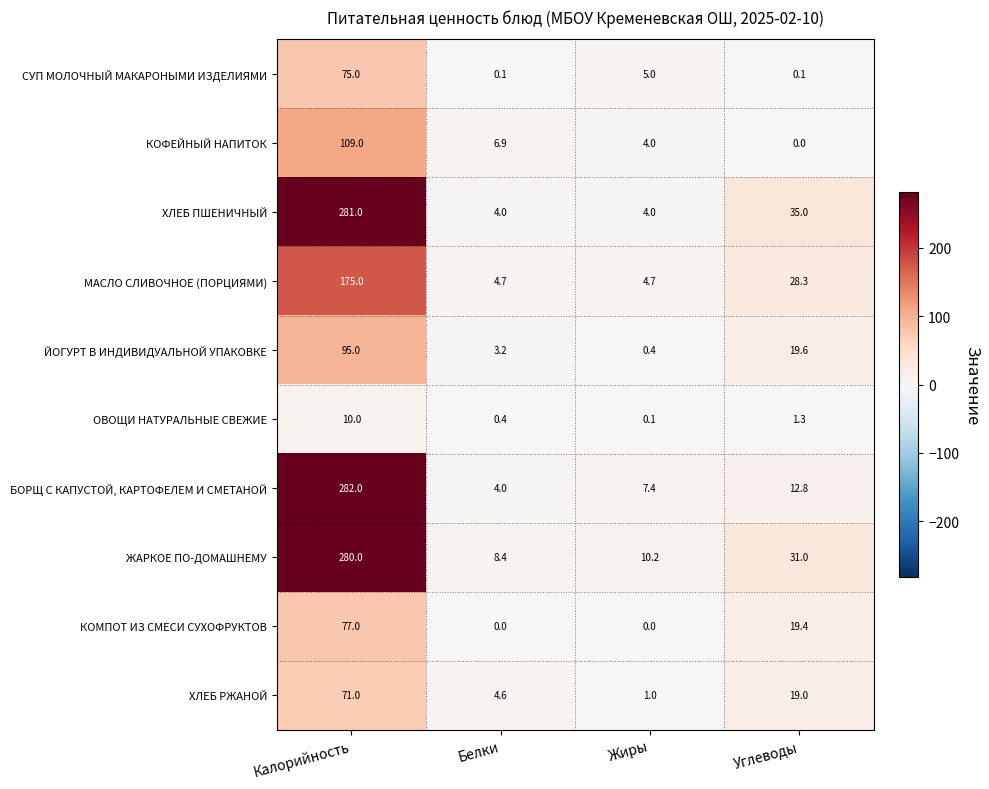

What is the difference between the maximum and minimum values in the ОВОЩИ НАТУРАЛЬНЫЕ СВЕЖИЕ series?

9.9